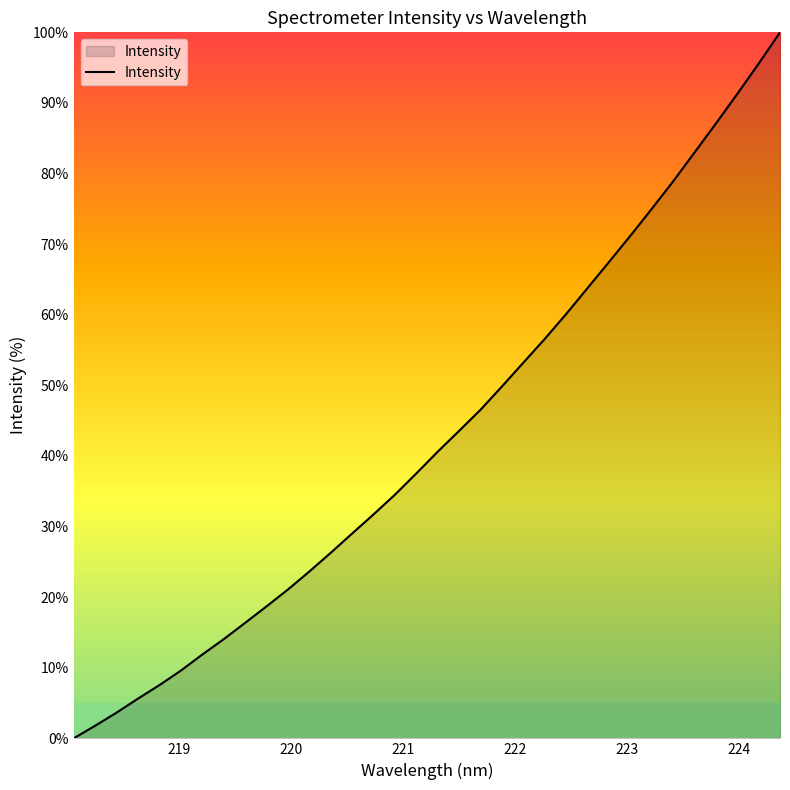

What is the difference between the maximum and minimum values?

100.0